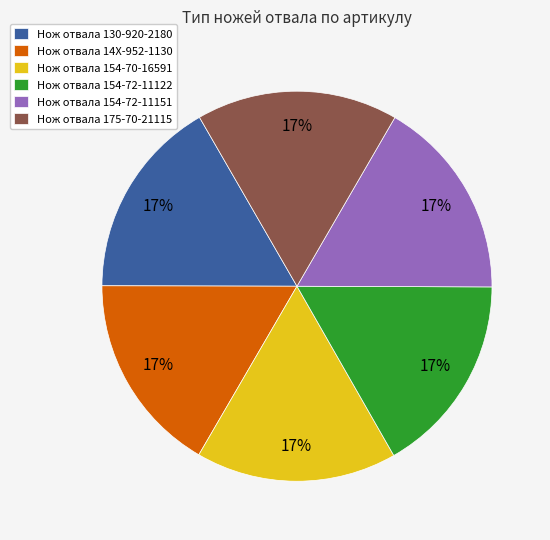

To the nearest percent, what percentage of the pie is Нож отвала 14X-952-1130?

17%